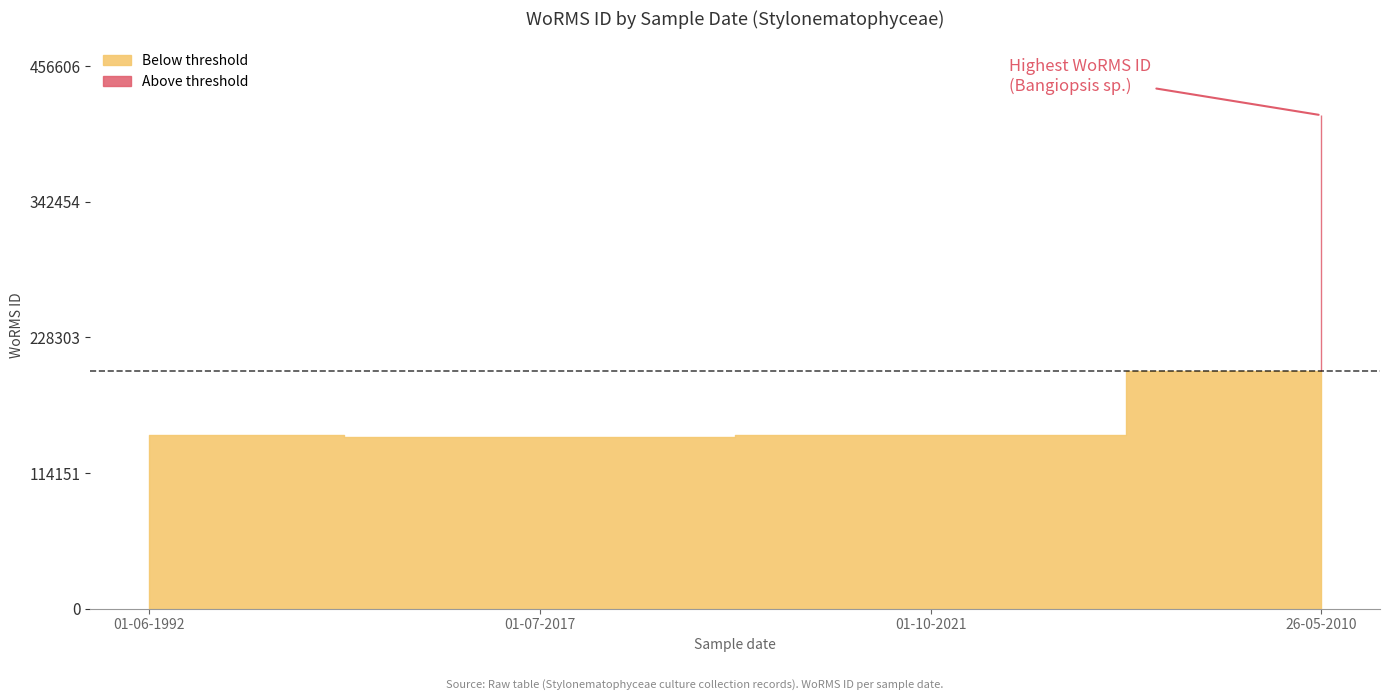

The chart shows a value of 415097 at 26-05-2010. True or false?

True